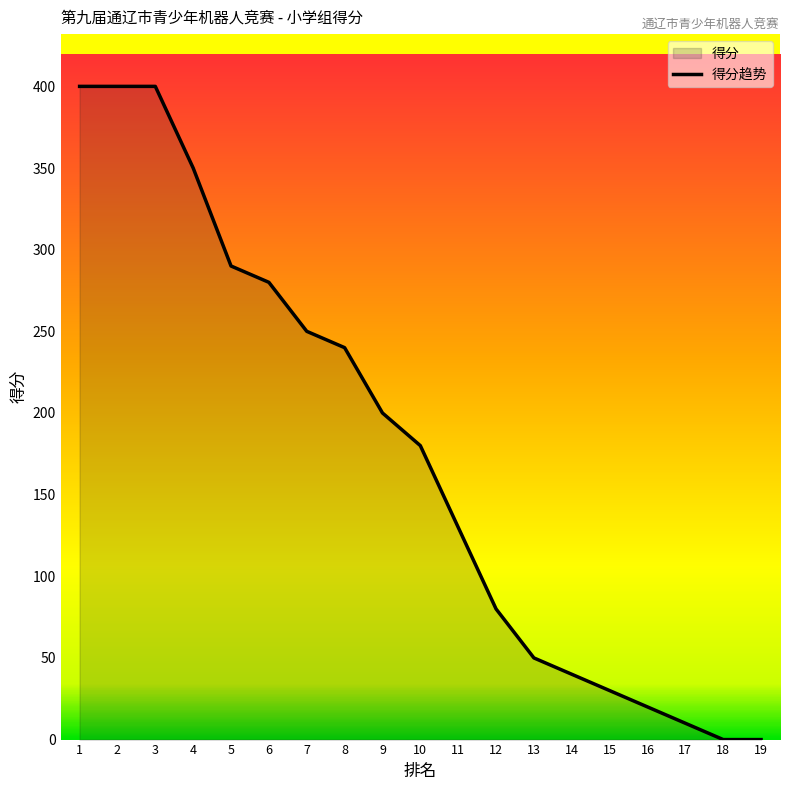

True or false: there are more than 0 points higher than both neighbors.

False